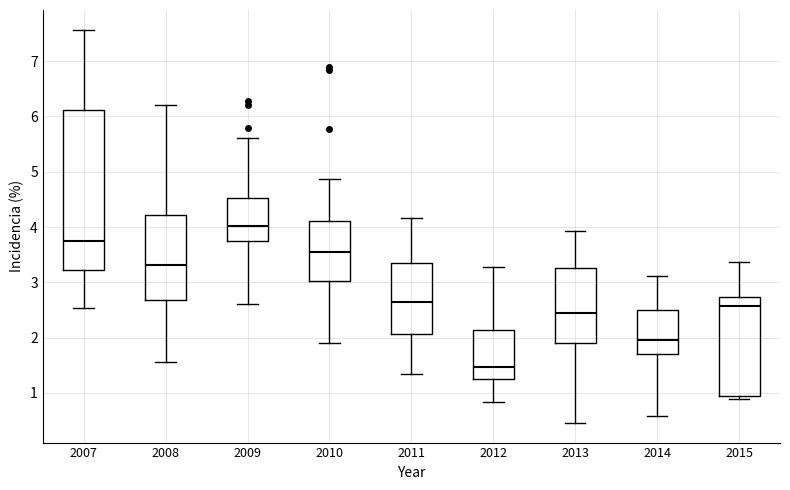

Comparing the boxes themselves (not the whiskers), which one is the tallest?

2007